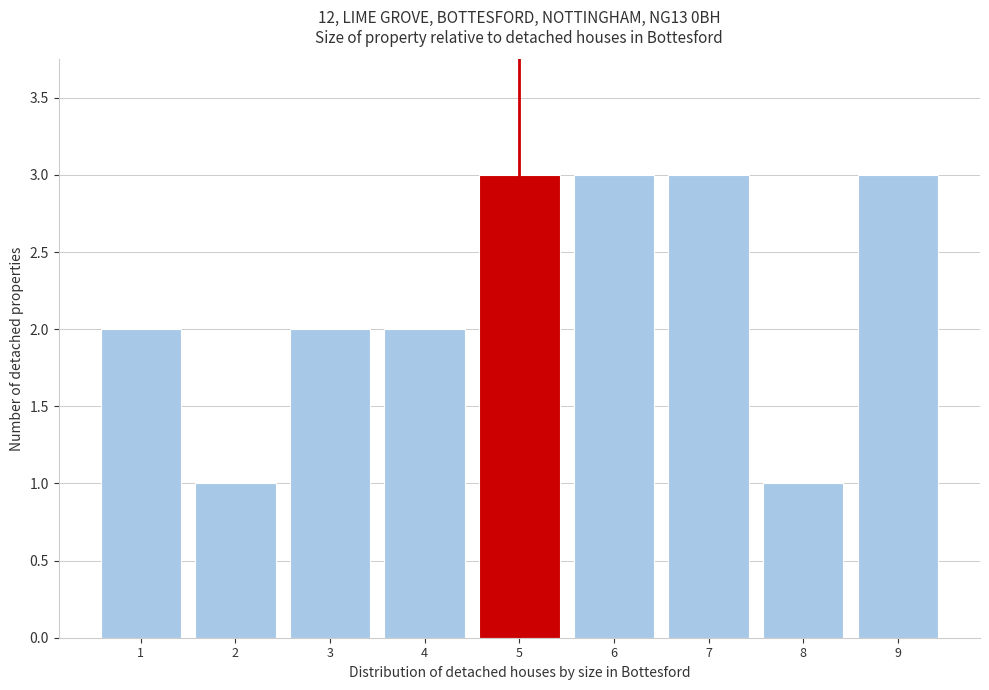

Reading left to right, what are all the values shown in this chart?

1=2	2=1	3=2	4=2	5=3	6=3	7=3	8=1	9=3